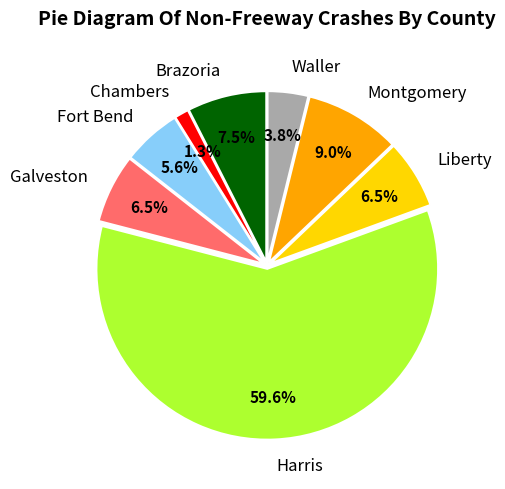

Which slice represents more than half of the pie?

Harris